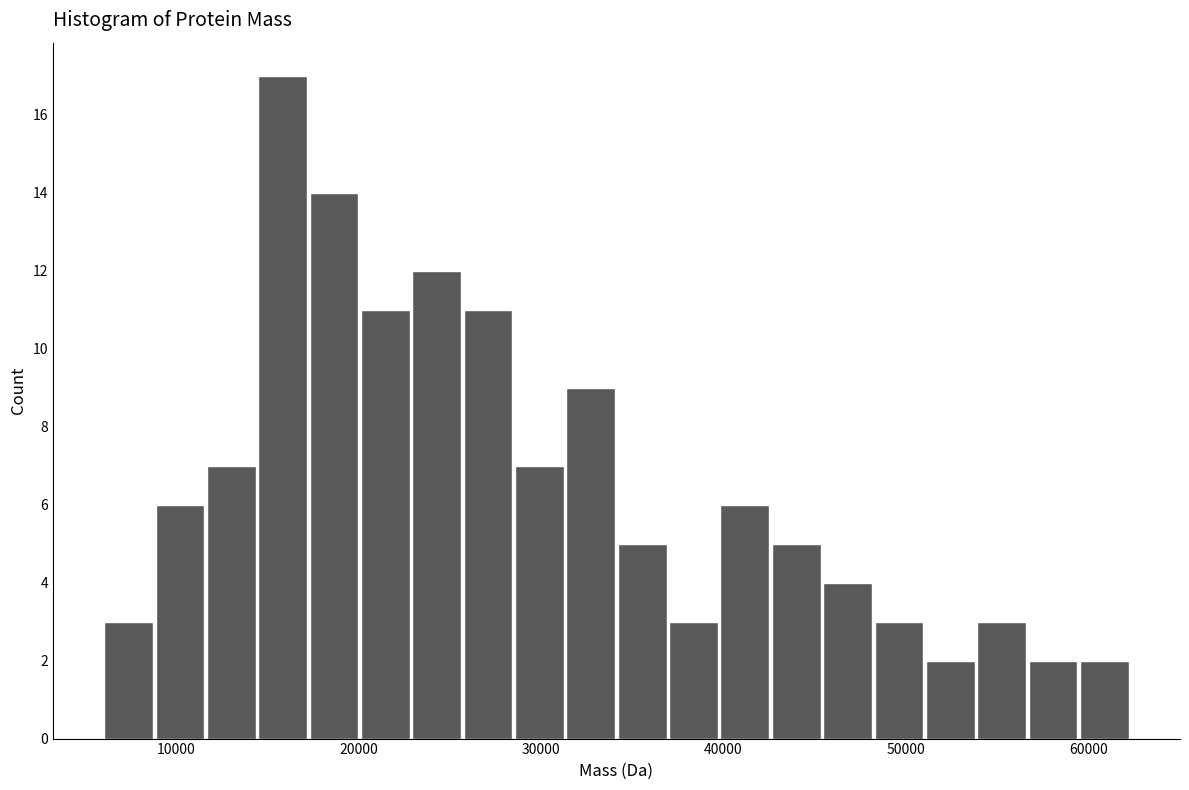

Read against the x-axis, roughly where is the centre of the tallest bar?

16000